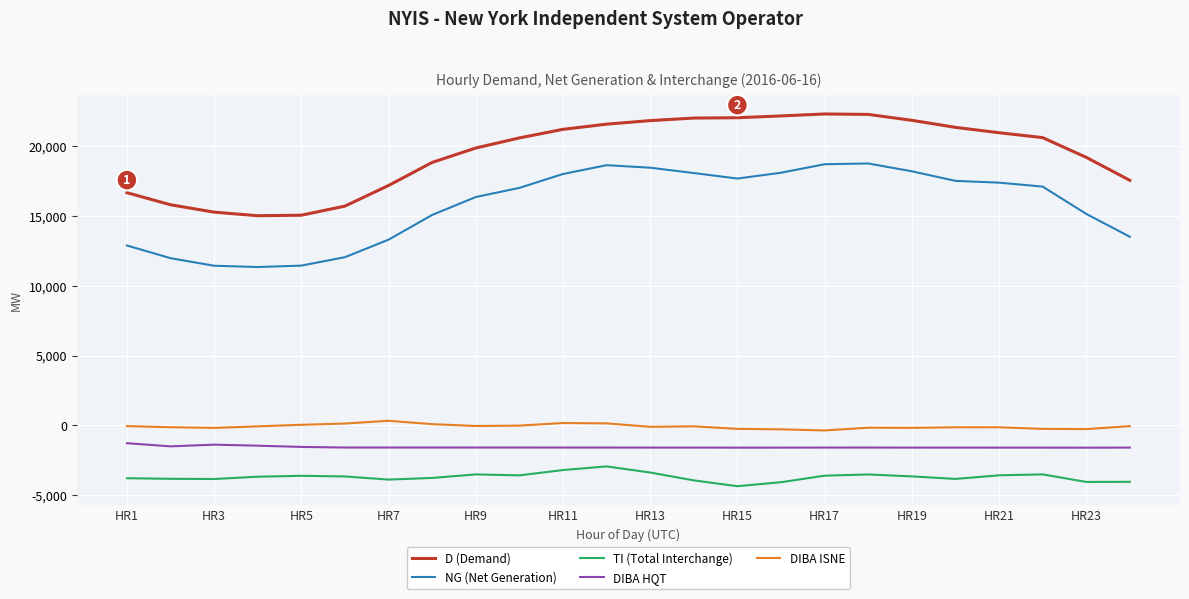

What is the minimum value shown in the chart?

-4355